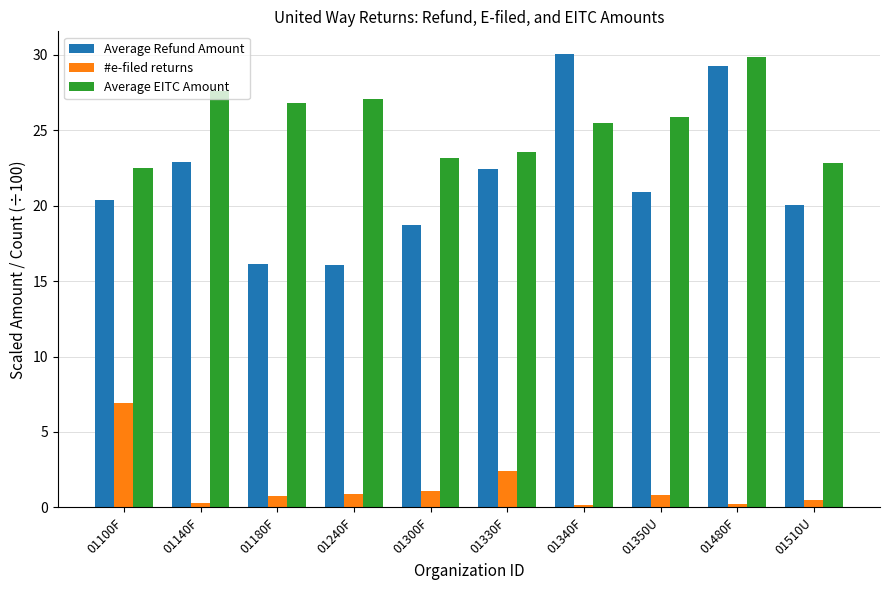

What is the spread (max minus min) of values at 01480F?

29.6